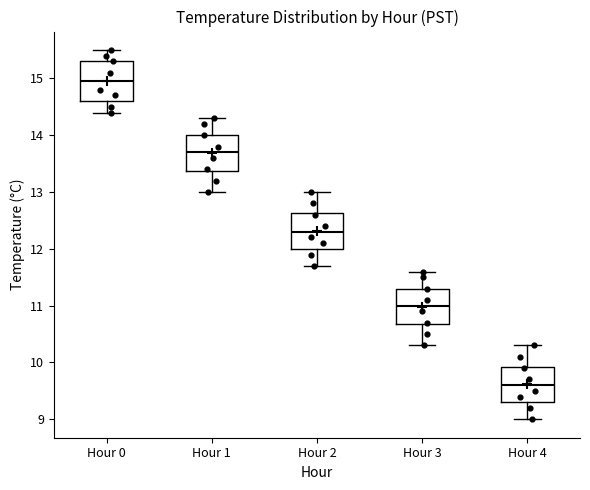

Reading left to right, transcribe this box plot: for each box, give where its median line is, the range the box spans, and where its two whiskers end, as read against the y-axis. The values are not printed on the chart, so give them approximately, as read against the axis.

Hour 0: median 15.0, box 14.6 to 15.3, whiskers 14.4 to 15.5
Hour 1: median 13.7, box 13.4 to 14.0, whiskers 13.0 to 14.3
Hour 2: median 12.3, box 12.0 to 12.6, whiskers 11.7 to 13.0
Hour 3: median 11.0, box 10.7 to 11.3, whiskers 10.3 to 11.6
Hour 4: median 9.6, box 9.3 to 9.9, whiskers 9.0 to 10.3